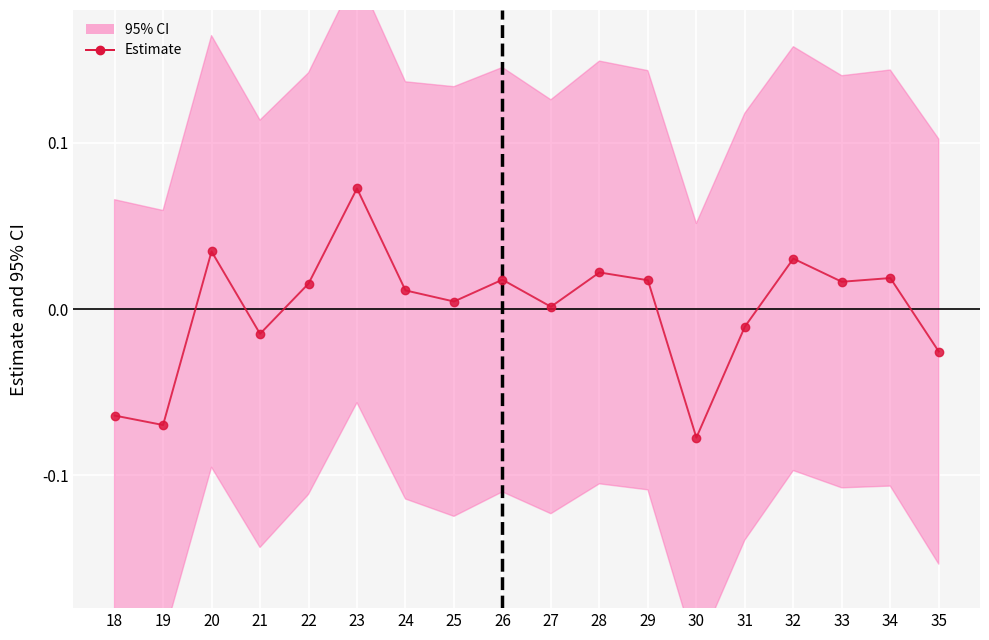

How many points are lower than both their immediate neighbors (excluding endpoints)?

6